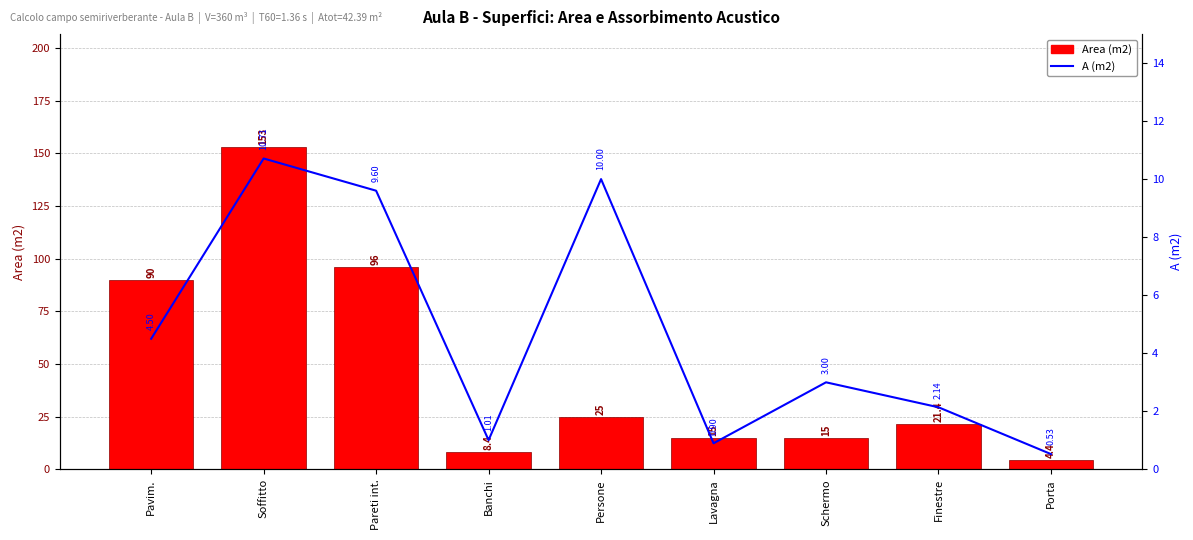

What is the greatest value displayed?

153.0